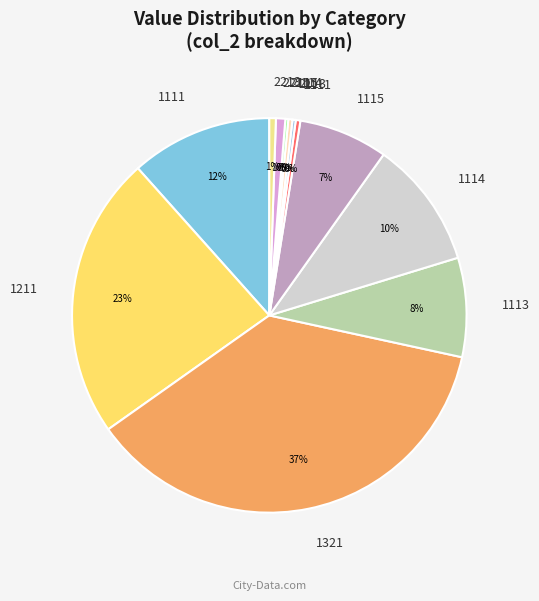

Combined, do 2213 and 1321 account for over 50%?

No